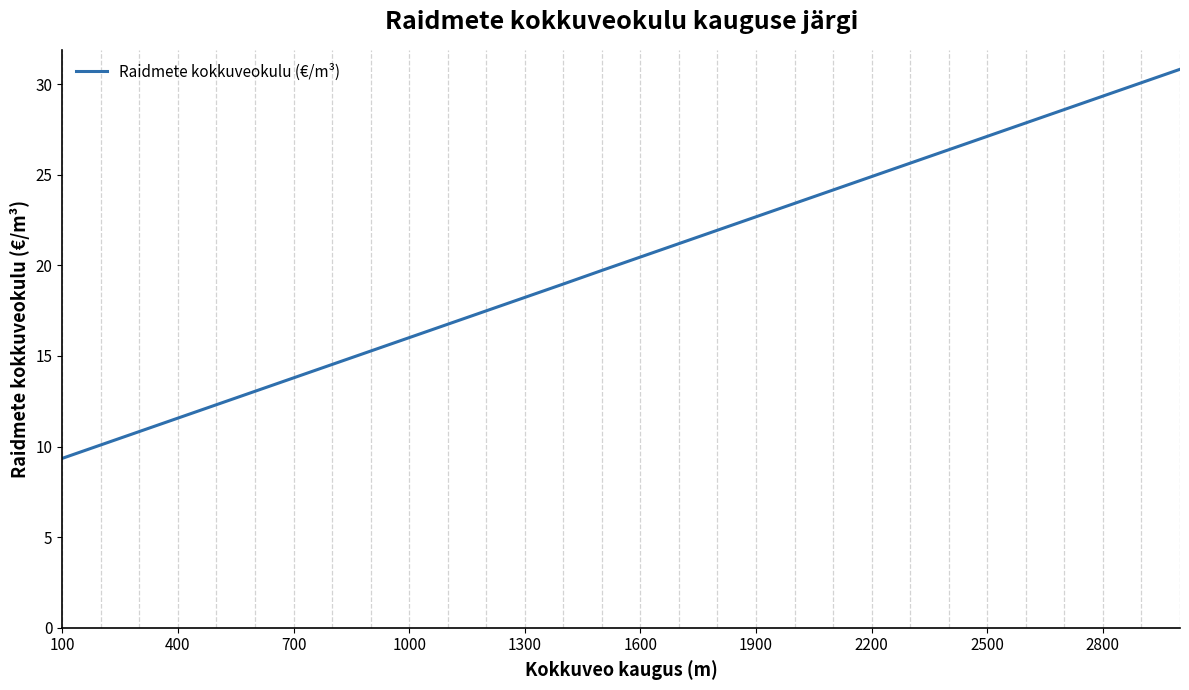

How many values are below 20?

15